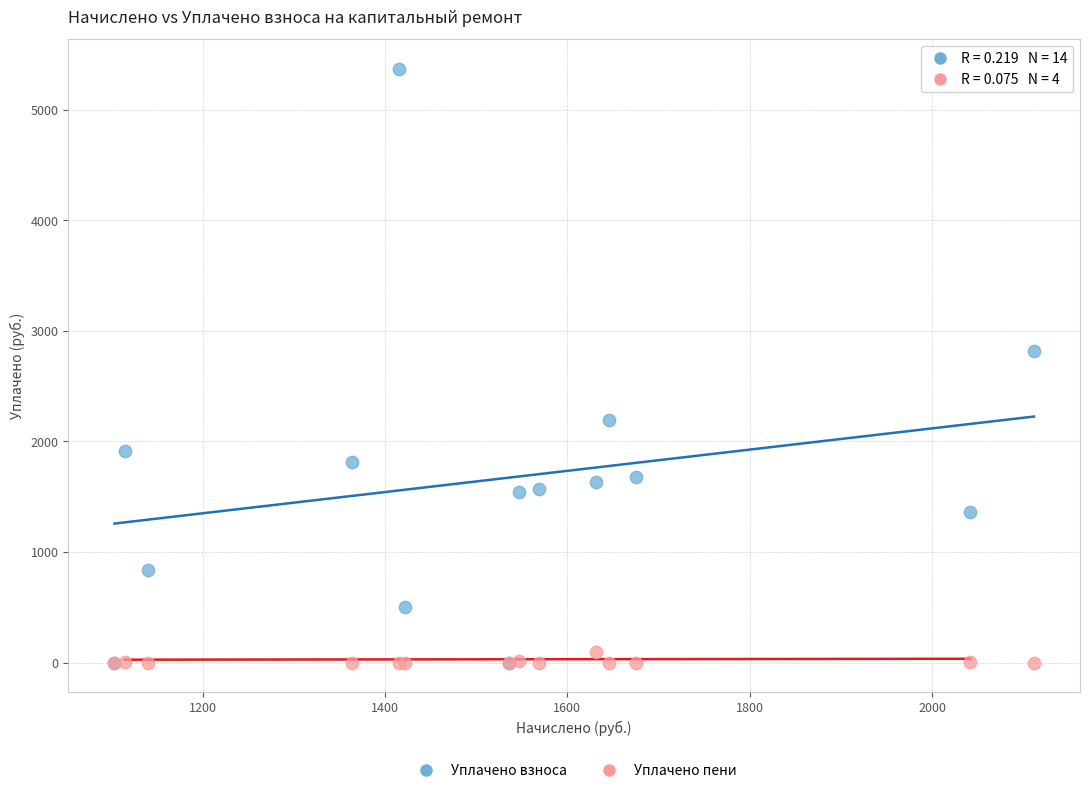

Which series has the widest spread of Y values?

Уплачено взноса